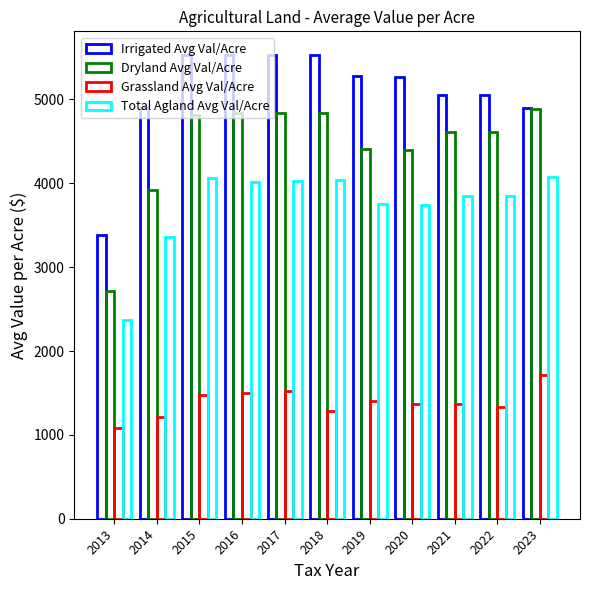

What is the average value of the Dryland Avg Val/Acre series?

4442.7